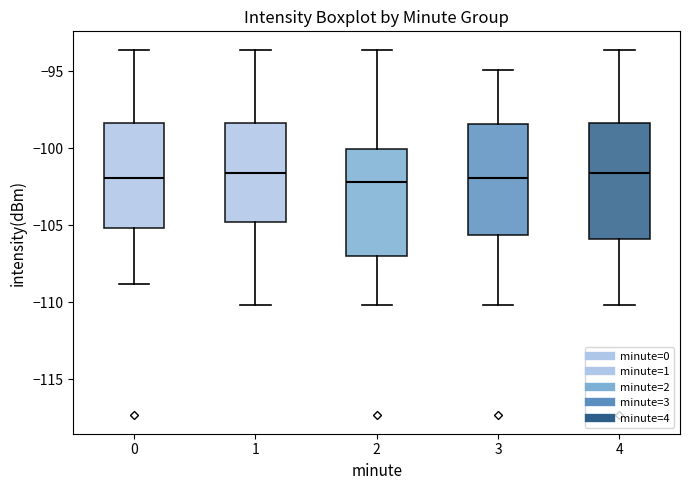

Reading left to right, transcribe this box plot: for each box, give where its median line is, the range the box spans, and where its two whiskers end, as read against the y-axis. The values are not printed on the chart, so give them approximately, as read against the axis.

0: median -102.0, box -105.0 to -98.5, whiskers -109.0 to -93.5
1: median -101.5, box -105.0 to -98.5, whiskers -110.0 to -93.5
2: median -102.0, box -107.0 to -100.0, whiskers -110.0 to -93.5
3: median -102.0, box -105.5 to -98.5, whiskers -110.0 to -95.0
4: median -101.5, box -106.0 to -98.5, whiskers -110.0 to -93.5